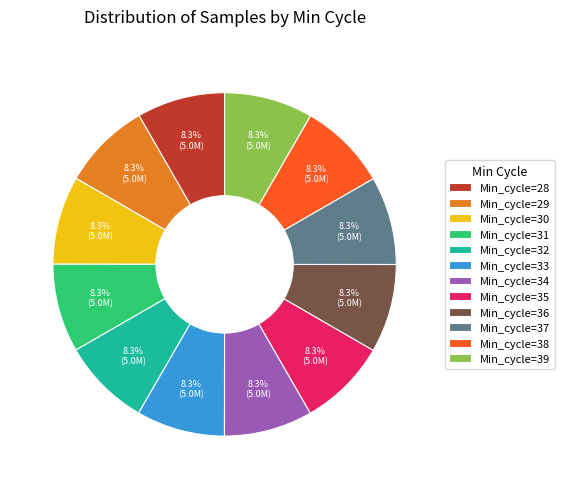

Is there a majority slice in this chart?

No